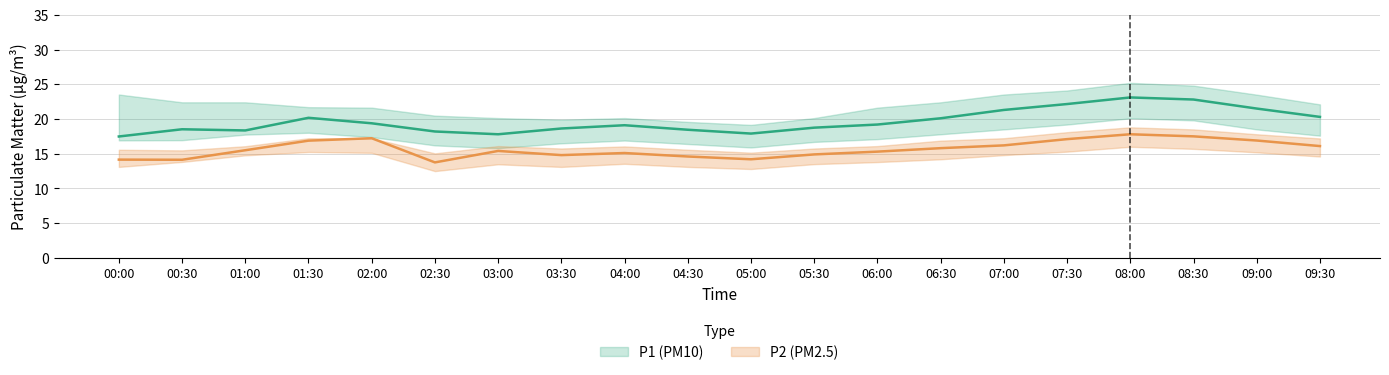

Read the P2 value at 06:00.

15.3